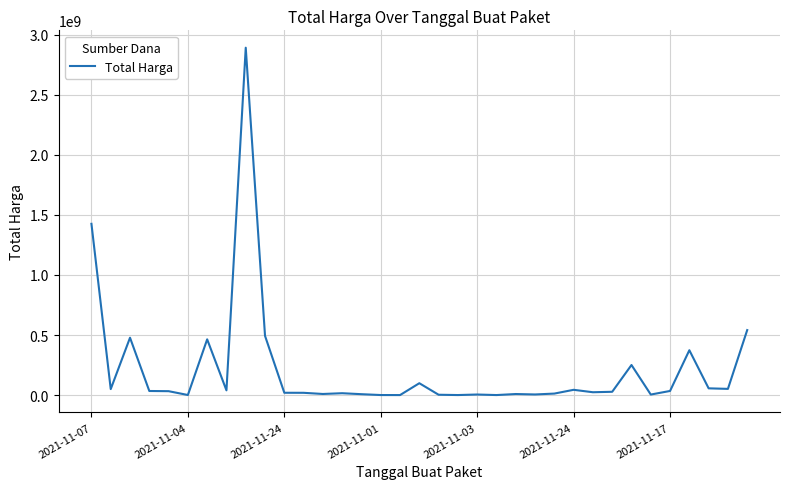

What is the greatest value displayed?

2892122000